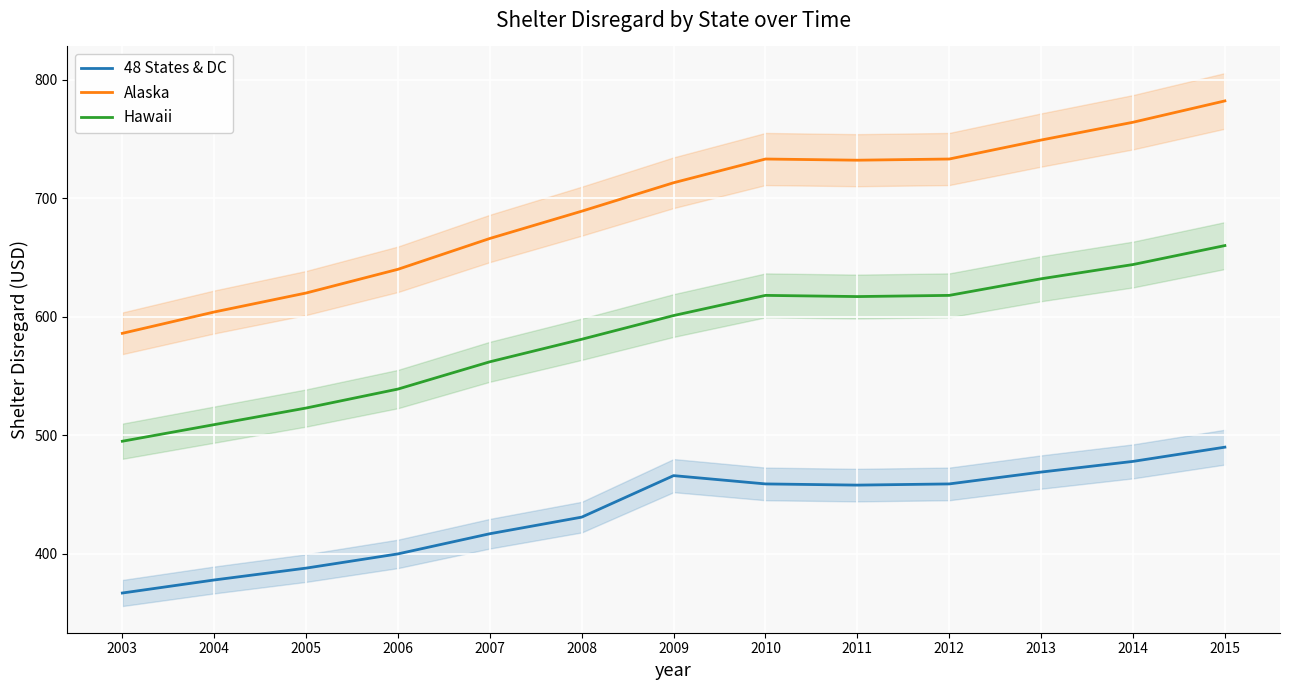

What is the value of the Alaska point at the 11th from the left?

749